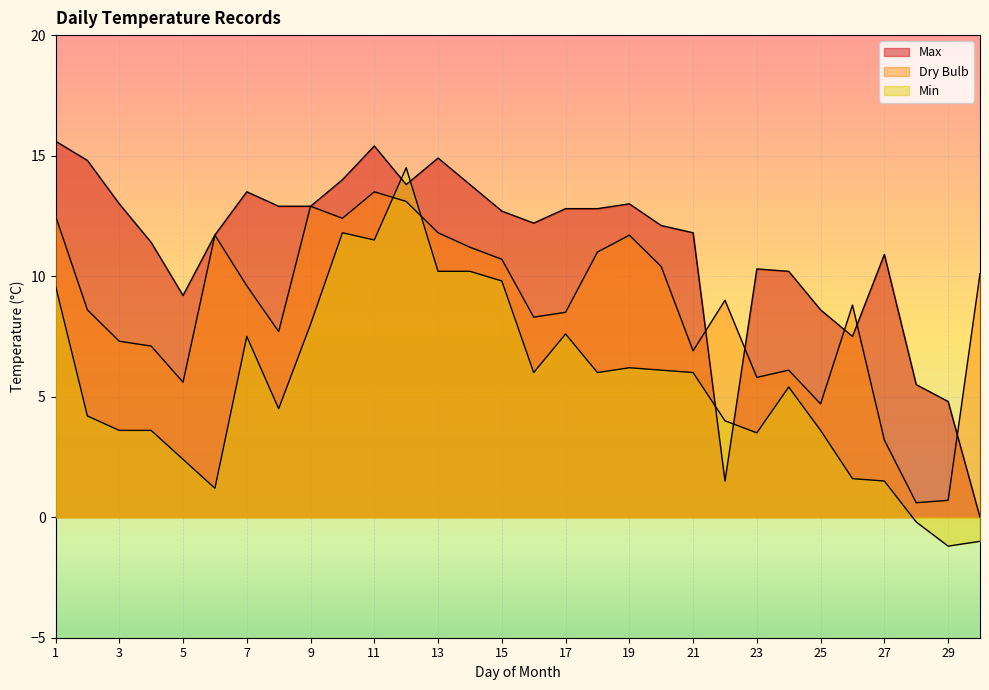

Is it true that Dry Bulb equals 13.1 at 12?

True